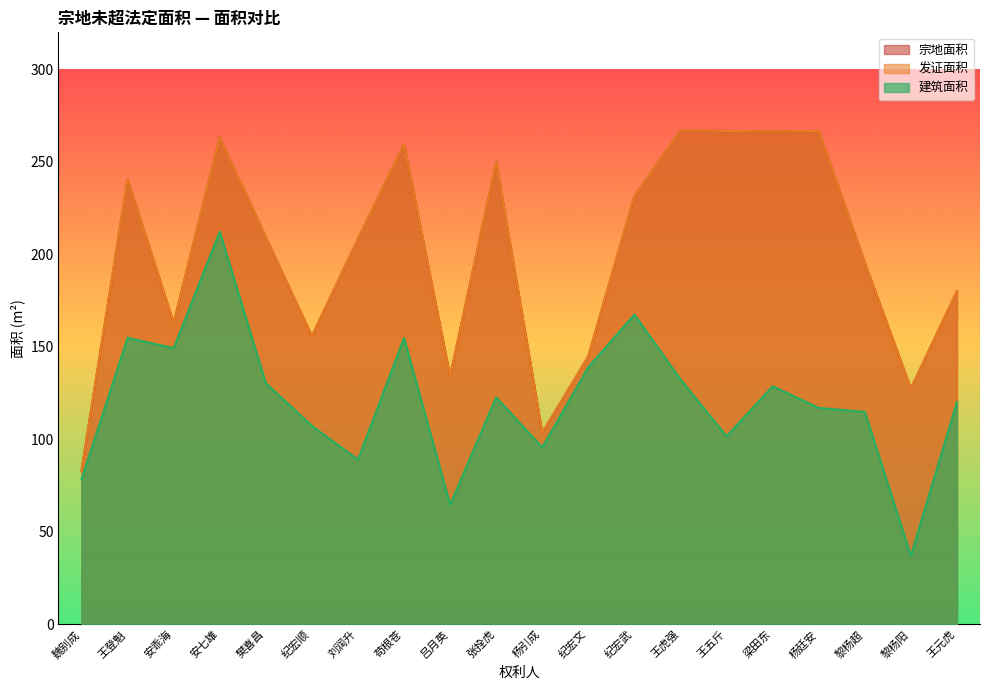

Reading right to left, what are all the values shown in this chart?

建筑面积: 120.1	37.0	114.8	116.9	128.7	101.6	132.4	167.4	139.0	95.6	122.7	64.6	154.7	89.0	107.2	130.3	212.2	149.2	154.8	78.3
宗地面积: 180.1	127.4	195.5	266.7	266.4	266.7	267.0	231.5	144.9	103.5	250.0	134.0	259.6	208.3	155.8	209.2	263.2	162.8	240.4	83.1
发证面积: 180.1	127.4	195.5	266.7	266.4	266.7	267.0	231.5	144.9	103.5	250.0	134.0	259.6	208.3	155.8	209.2	263.2	162.8	240.4	83.1